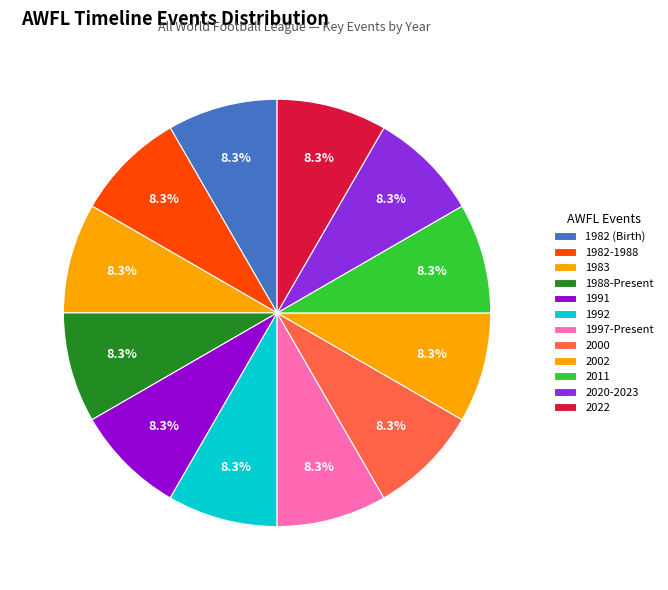

Count the number of slices in the pie.

12